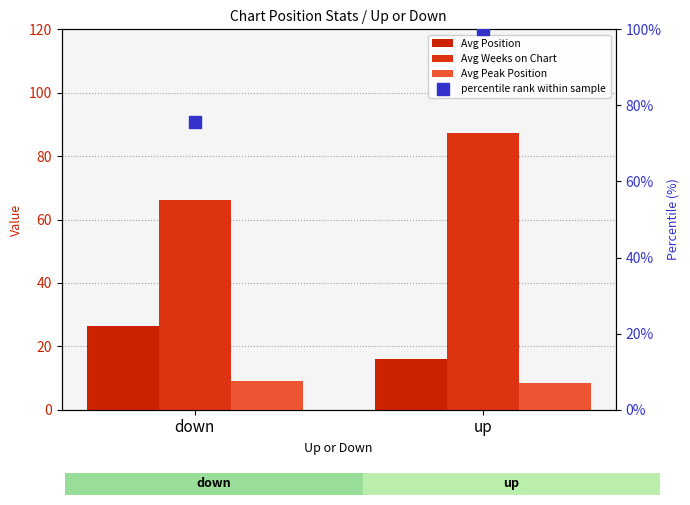

Read the Avg Peak Position value at up.

8.3